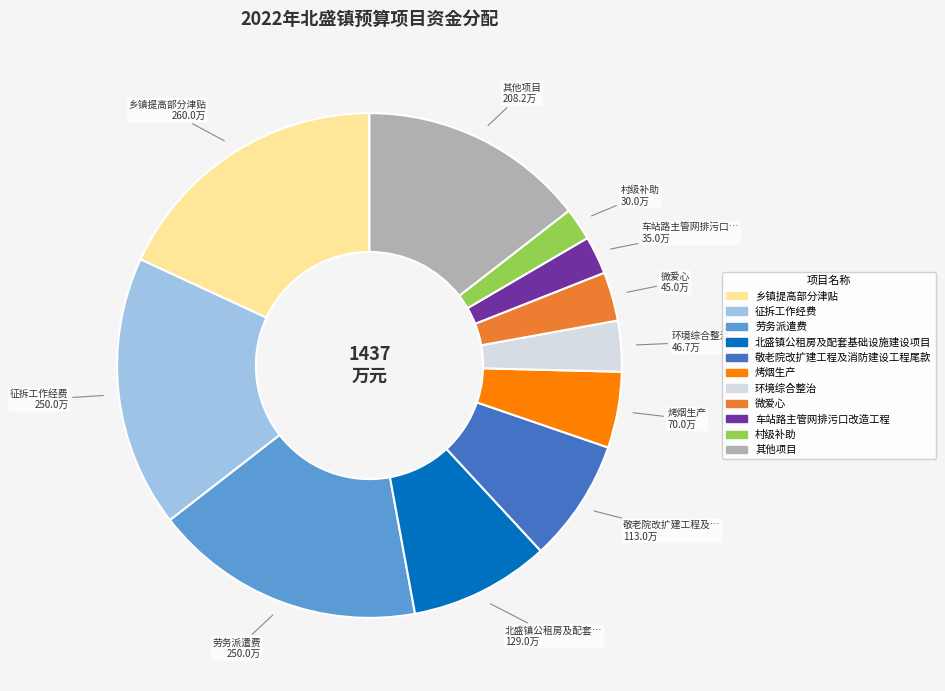

Is there any slice that represents more than half of the pie?

No